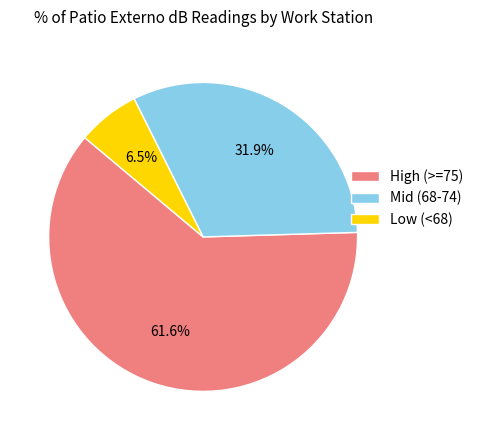

Is there any slice that represents more than half of the pie?

Yes